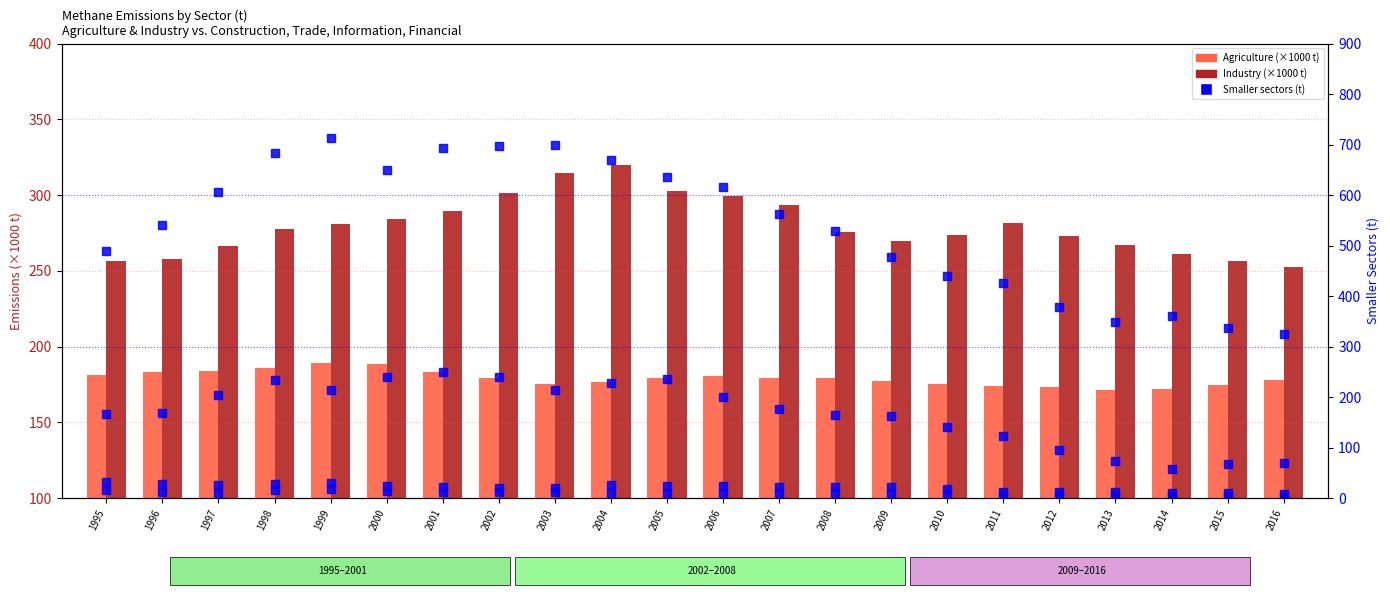

What is the sum of all Trade values?

11883.1